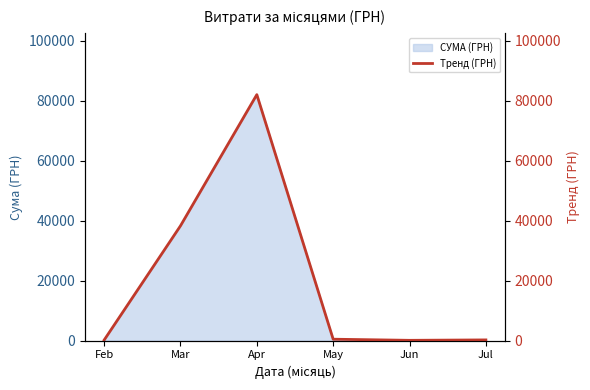

True or false: the data shows 38303.0 at Mar.

True